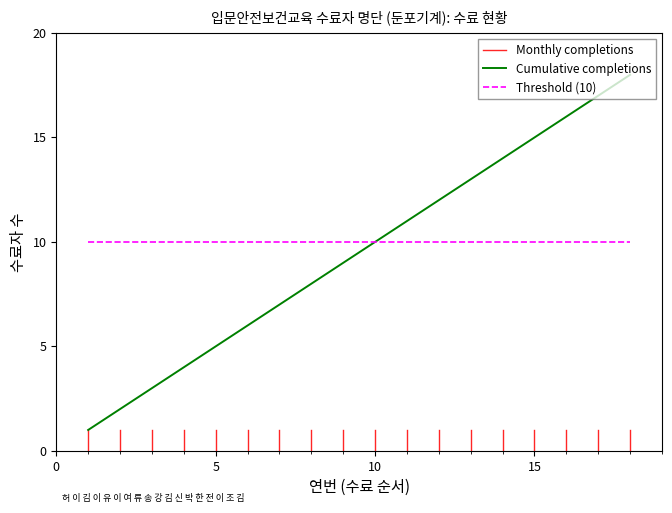

Reading left to right, list all the values displayed in this chart.

Cumulative completions: 1	2	3	4	5	6	7	8	9	10	11	12	13	14	15	16	17	18
Monthly completions: 1	1	1	1	1	1	1	1	1	1	1	1	1	1	1	1	1	1
Threshold: 10	10	10	10	10	10	10	10	10	10	10	10	10	10	10	10	10	10